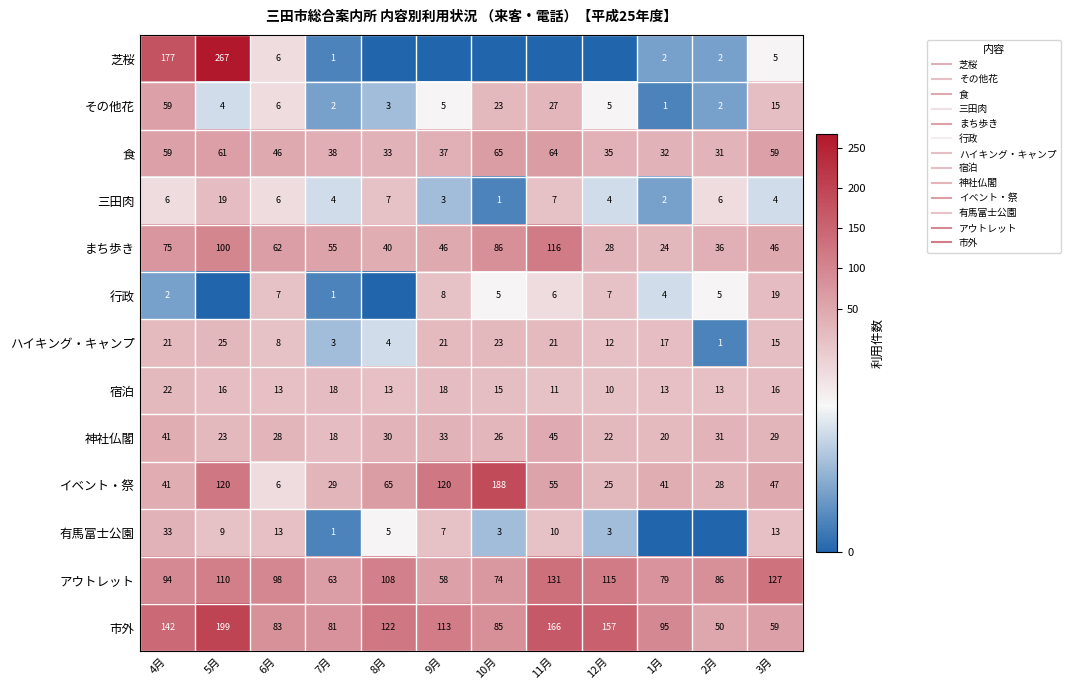

What is the total value across all series at 9月?

469